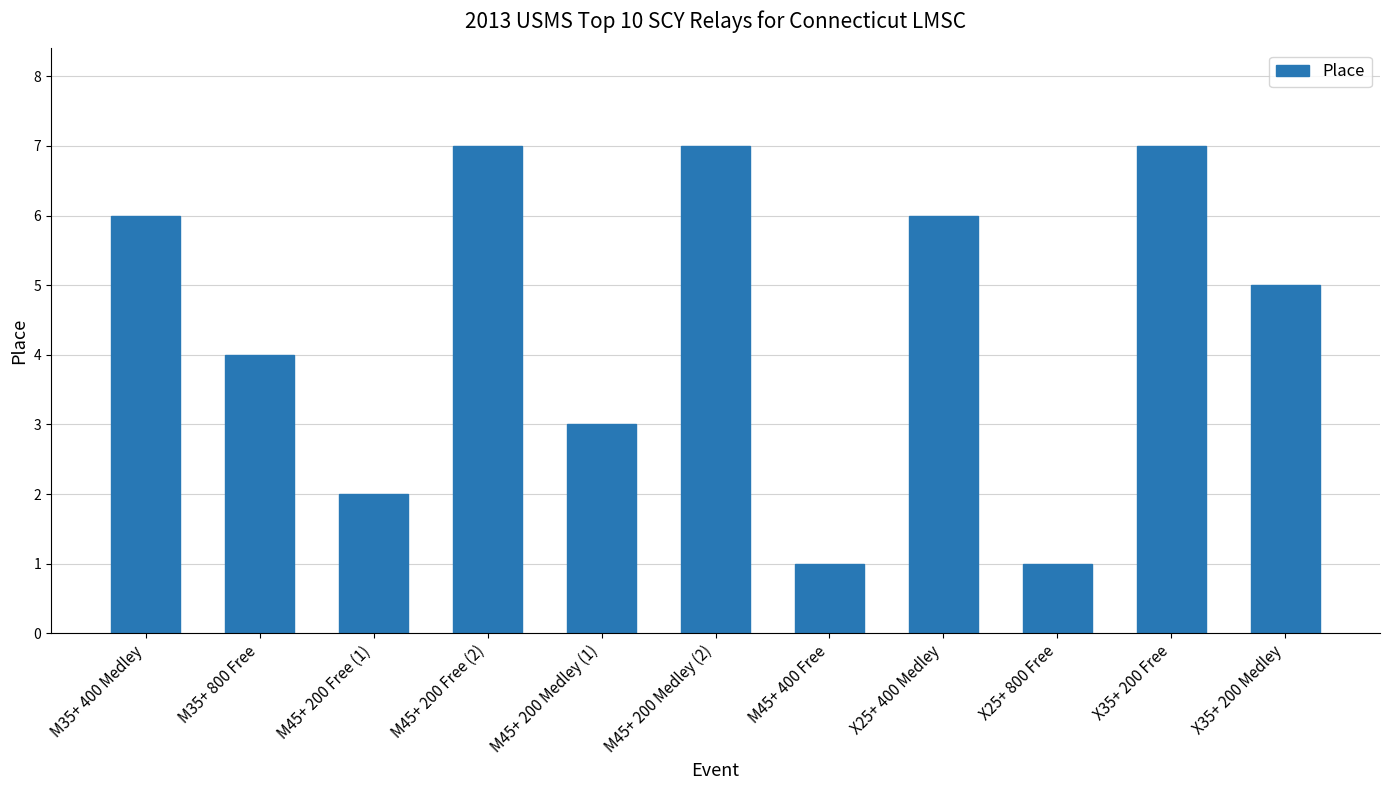

What is the maximum value shown in the chart?

7